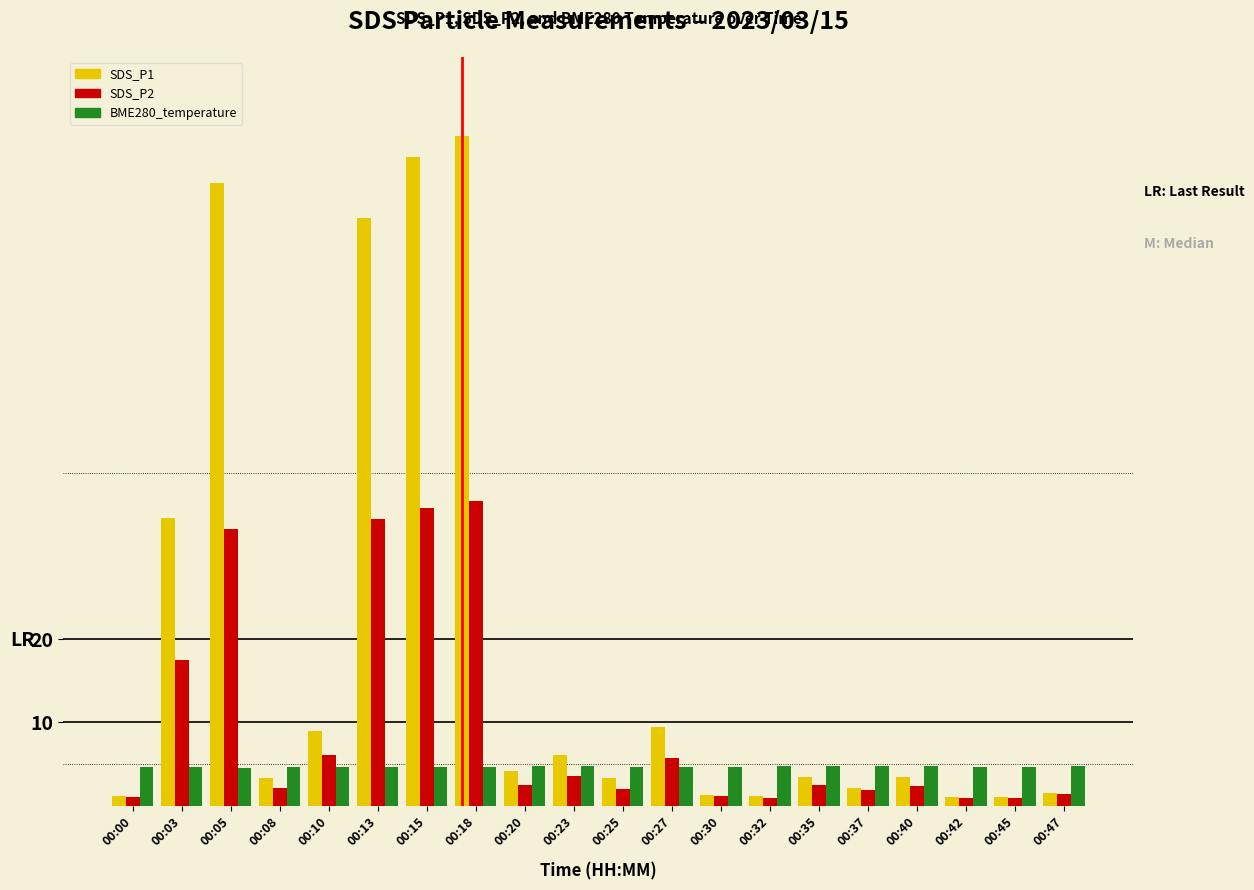

How many distinct data groups are displayed?

3